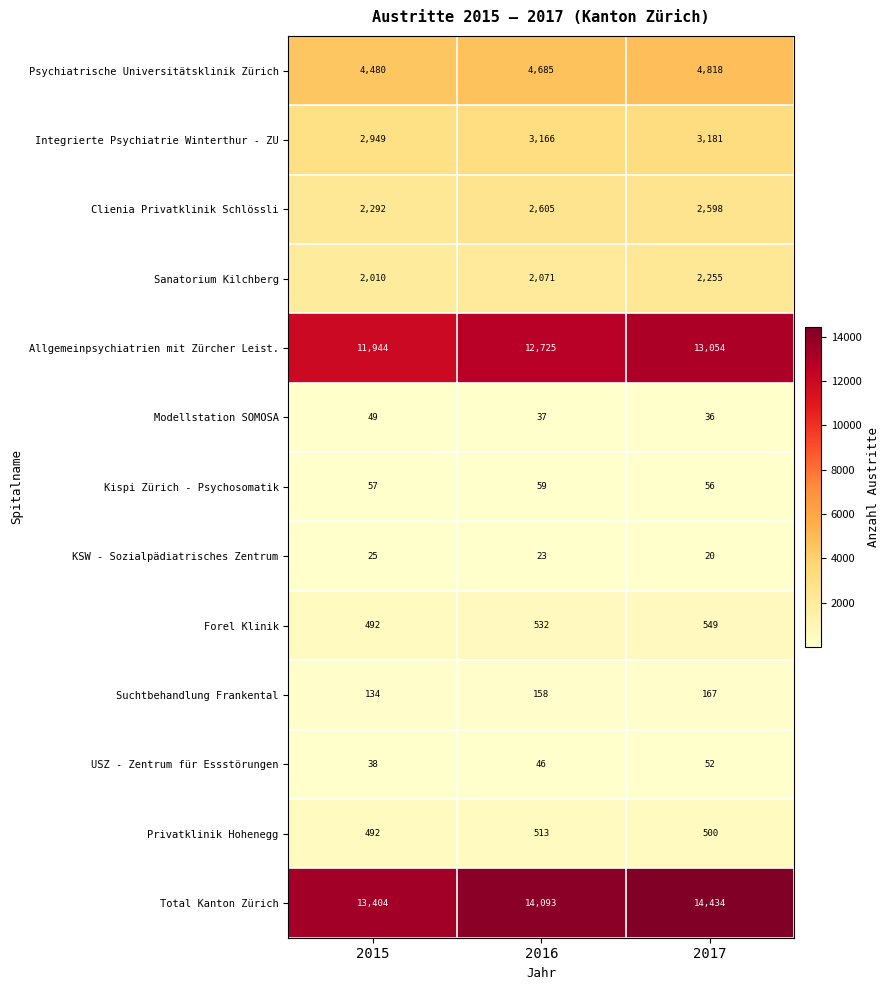

Is the value of Privatklinik Hohenegg at 2017 greater than the value of Kispi Zürich - Psychosomatik at 2017?

Yes